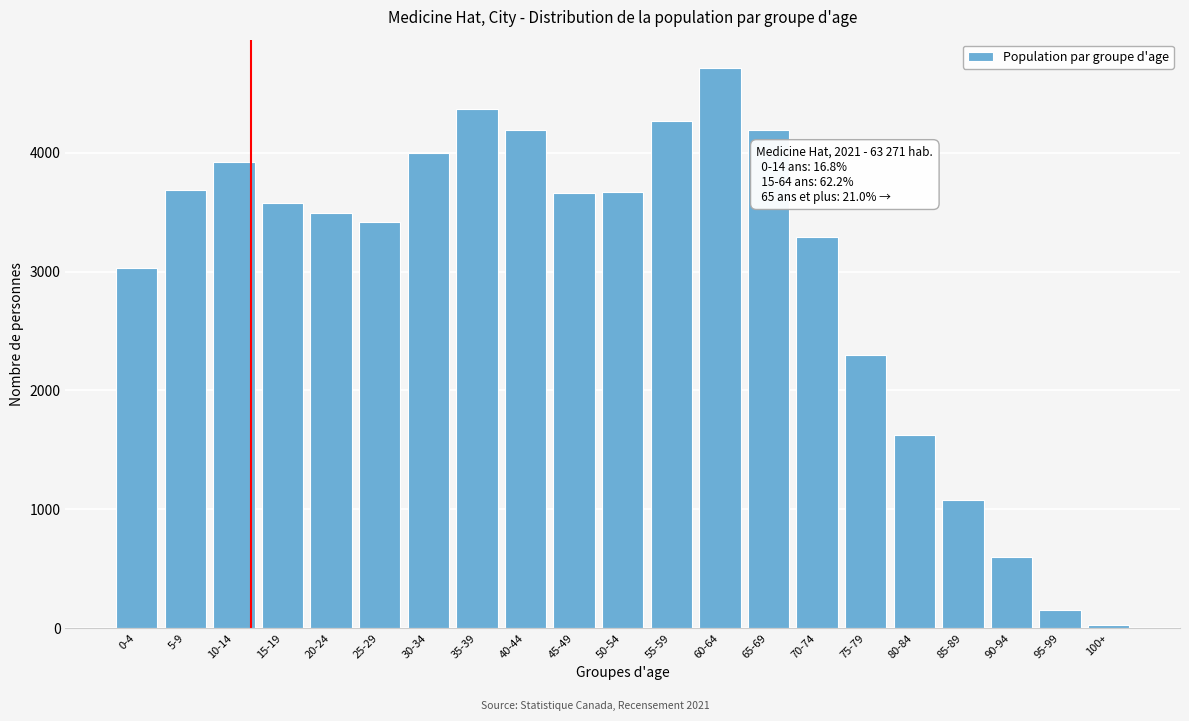

Approximately how many times larger is the value at 30-34 compared to 60-64?

0.8